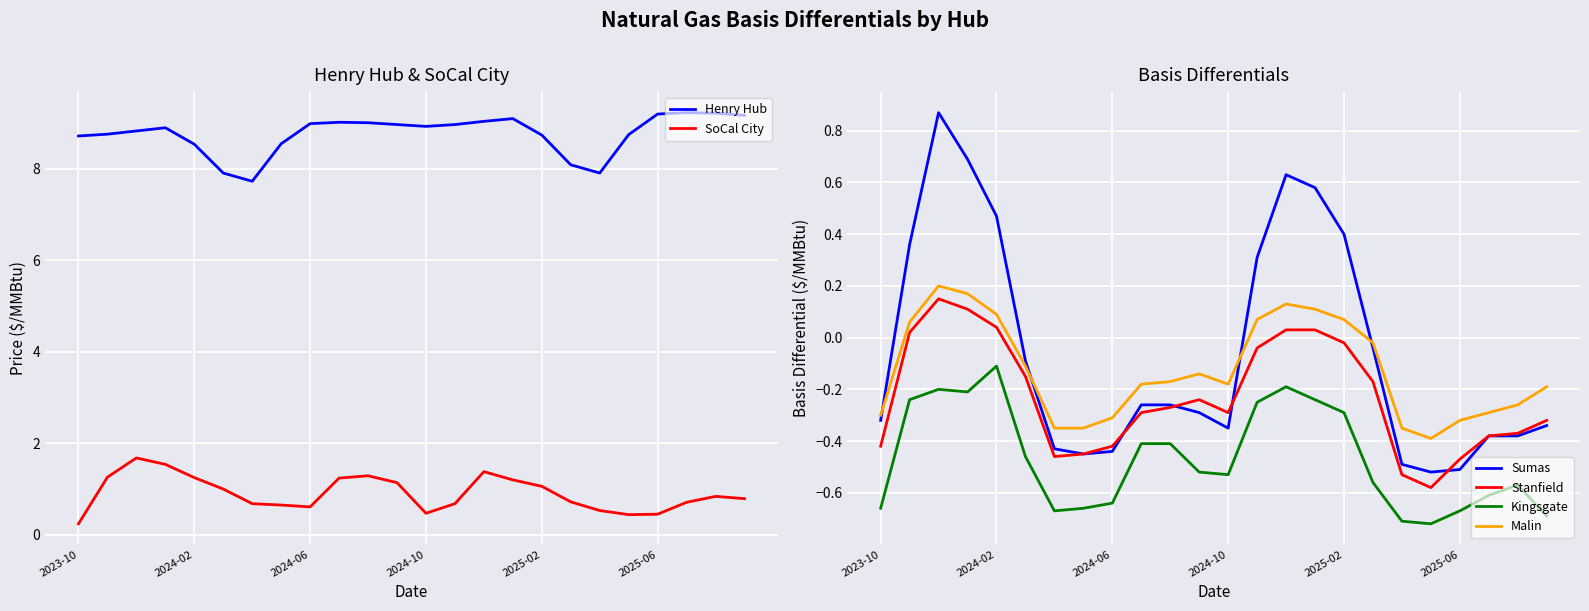

What is the value of the Sumas point at the 19th from the left?

-0.5